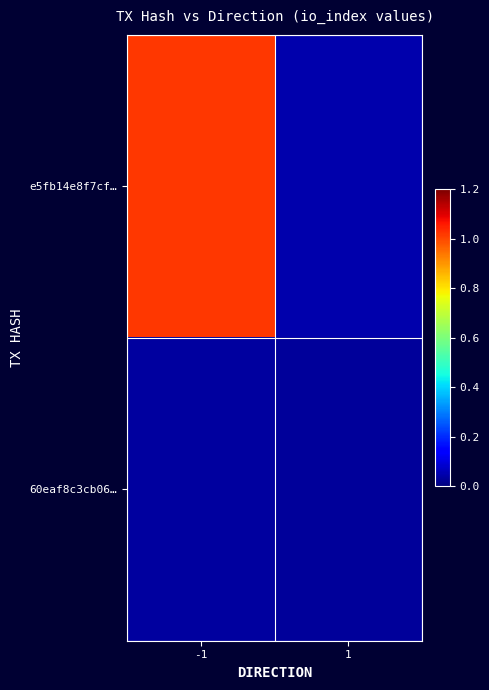

Between -1 and 1, which series saw the biggest shift?

e5fb14e8f7cf…